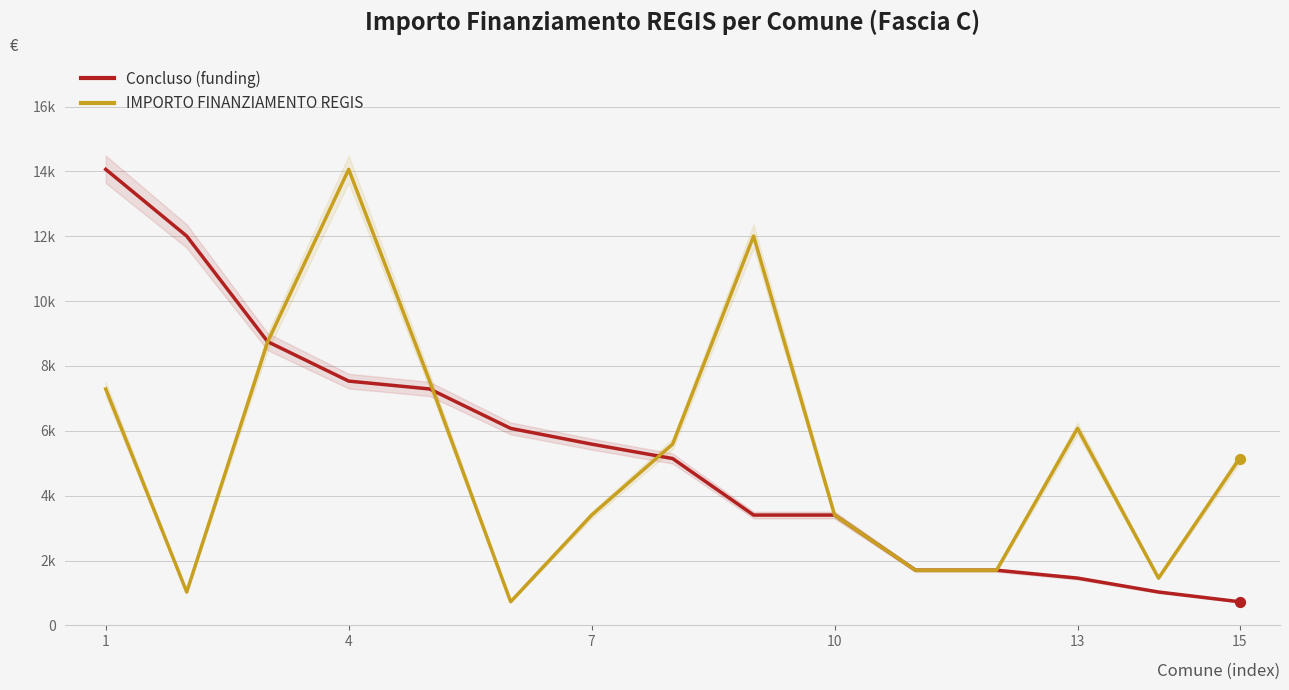

At how many categories does at least one series exceed 6408?

6